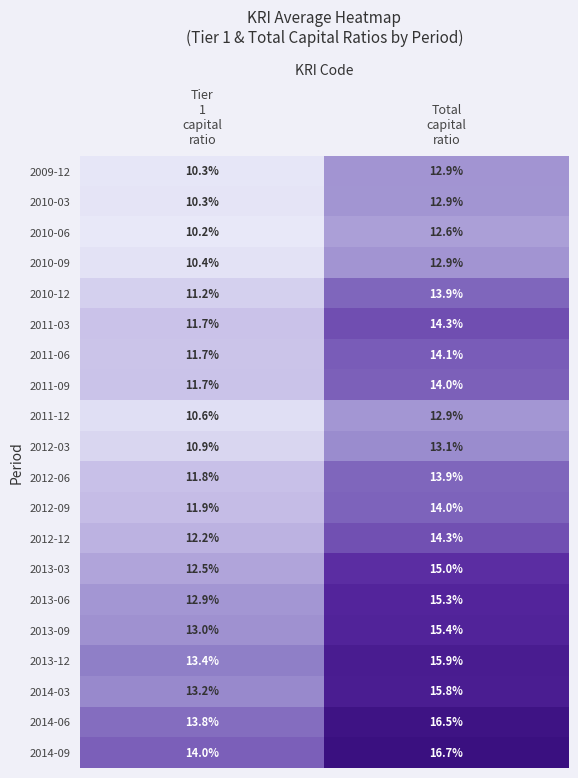

What is the minimum value for 2012-06?

11.8